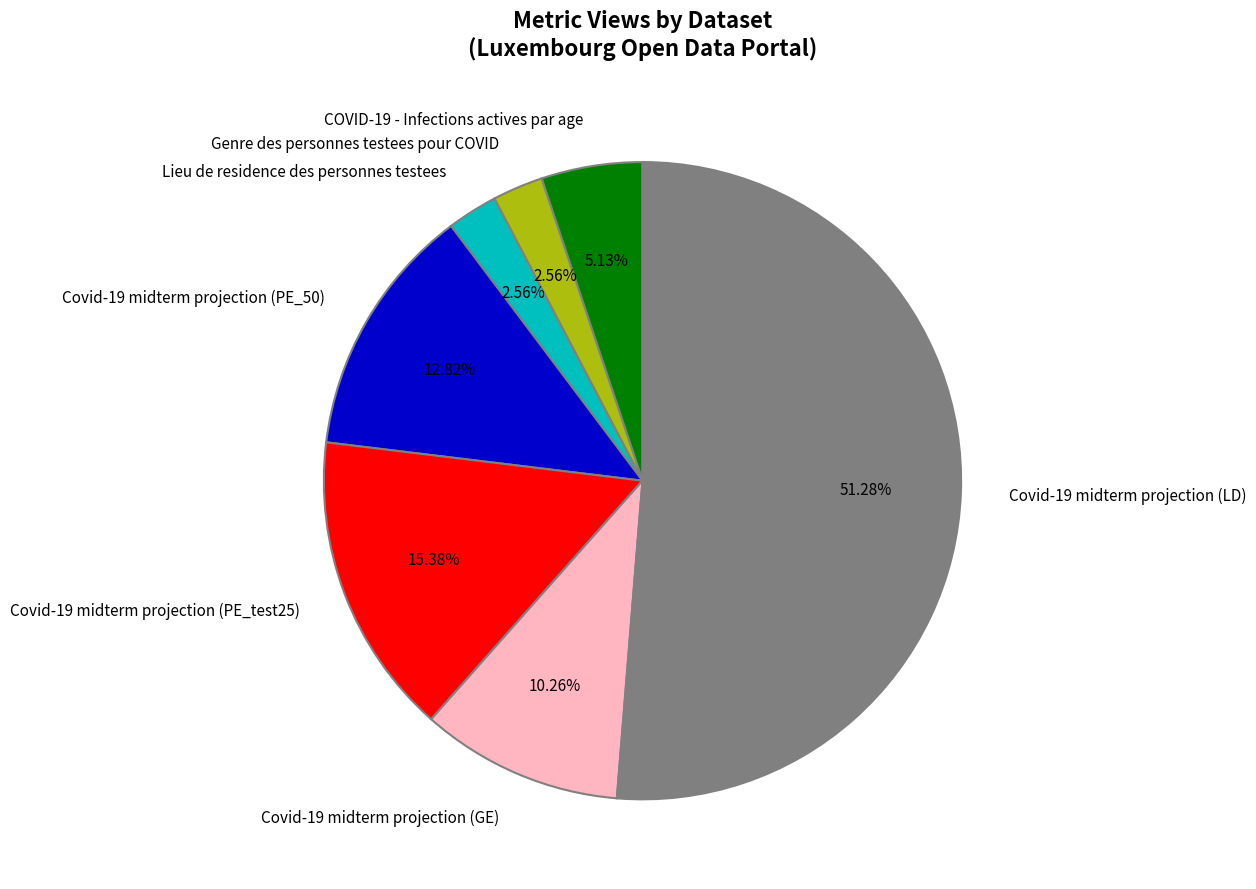

Is Covid-19 midterm projection (LD) the majority of the pie?

Yes